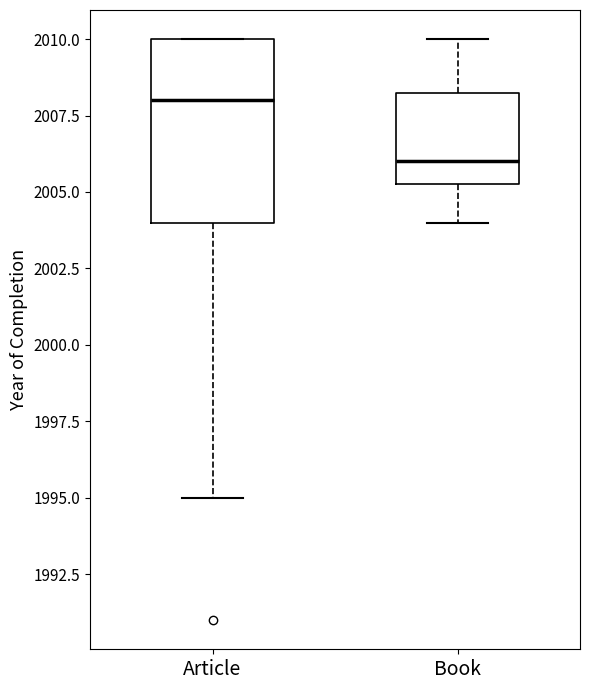

Which box is the tallest, from its lower edge to its upper edge?

Article